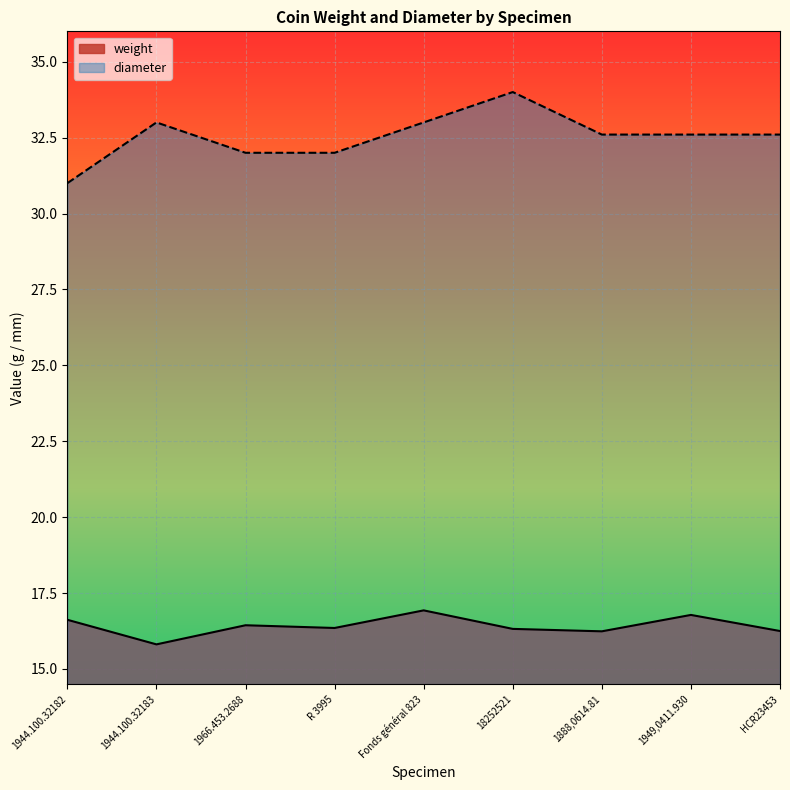

True or false: diameter and weight intersect in this chart.

False